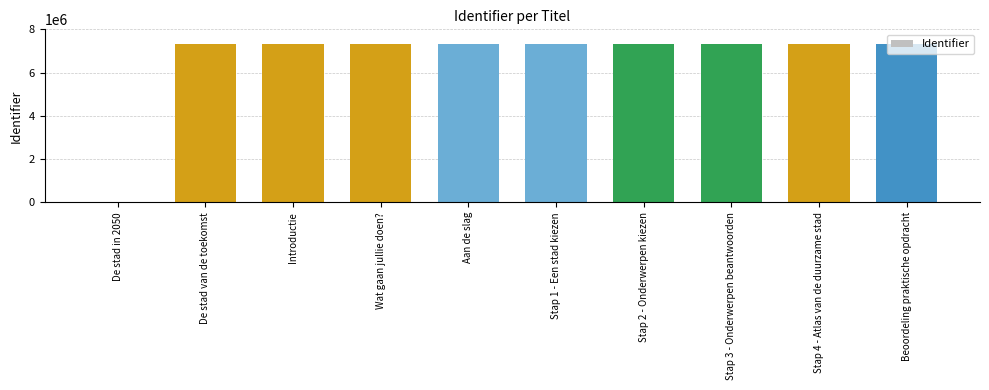

Is it true that the value at Stap 1 - Een stad kiezen is 2506546?

False